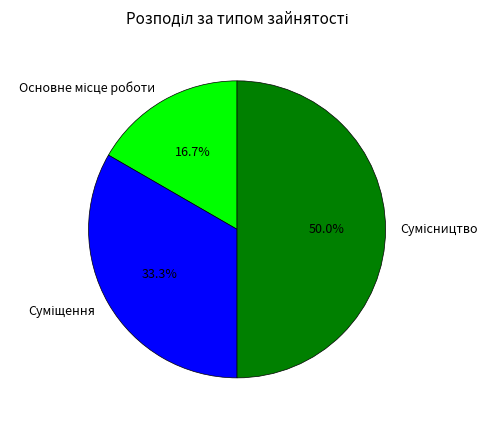

Is there a majority slice in this chart?

No